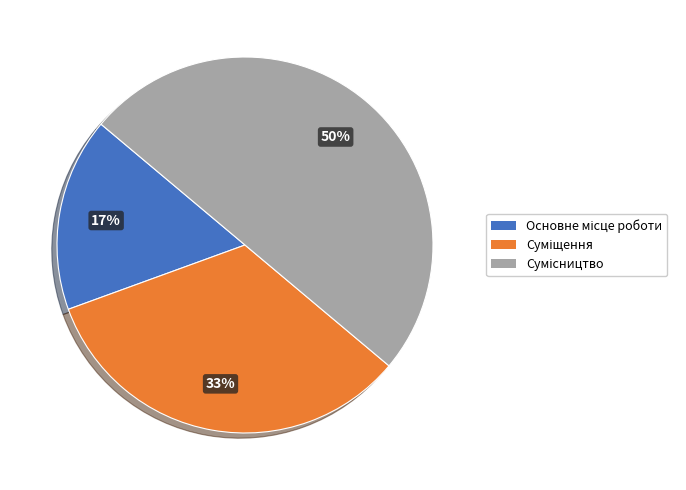

To the nearest percent, what is the average slice percentage?

33%